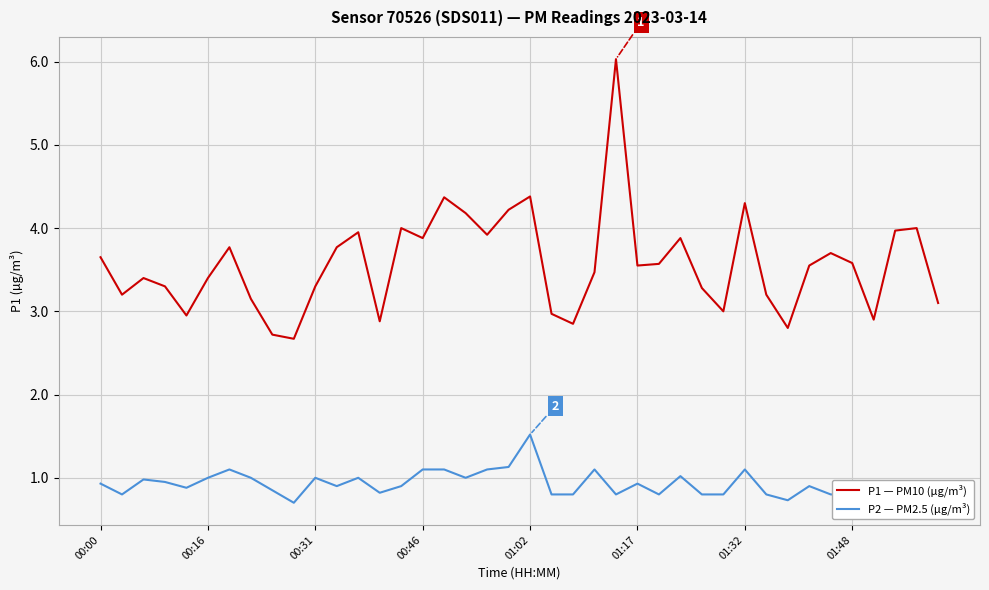

What is the difference between the maximum and minimum values in the P1 — PM10 (µg/m³) series?

3.4